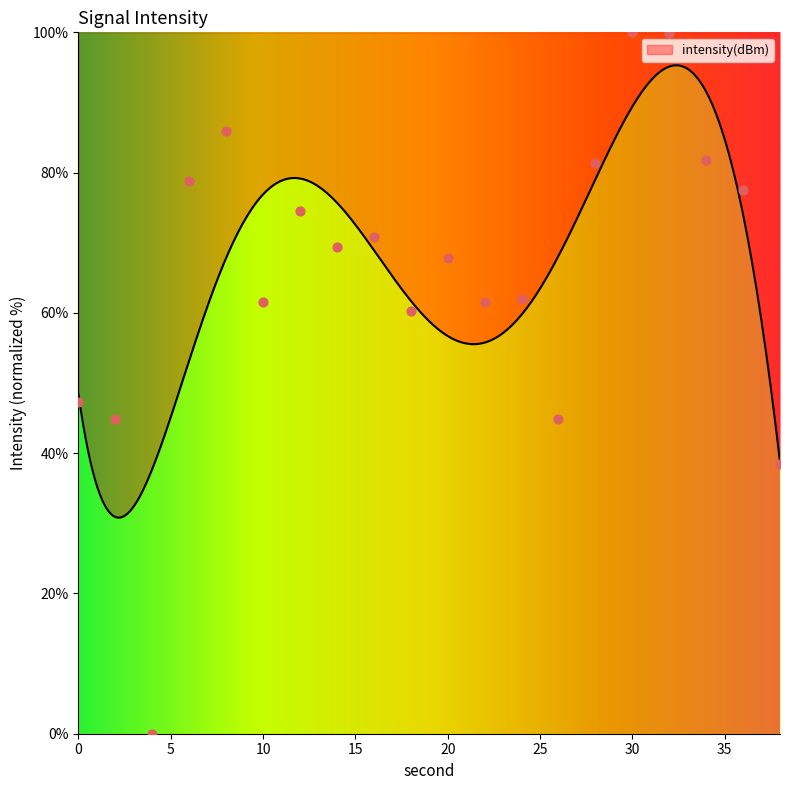

Which has a higher value, 36 or 16?

36